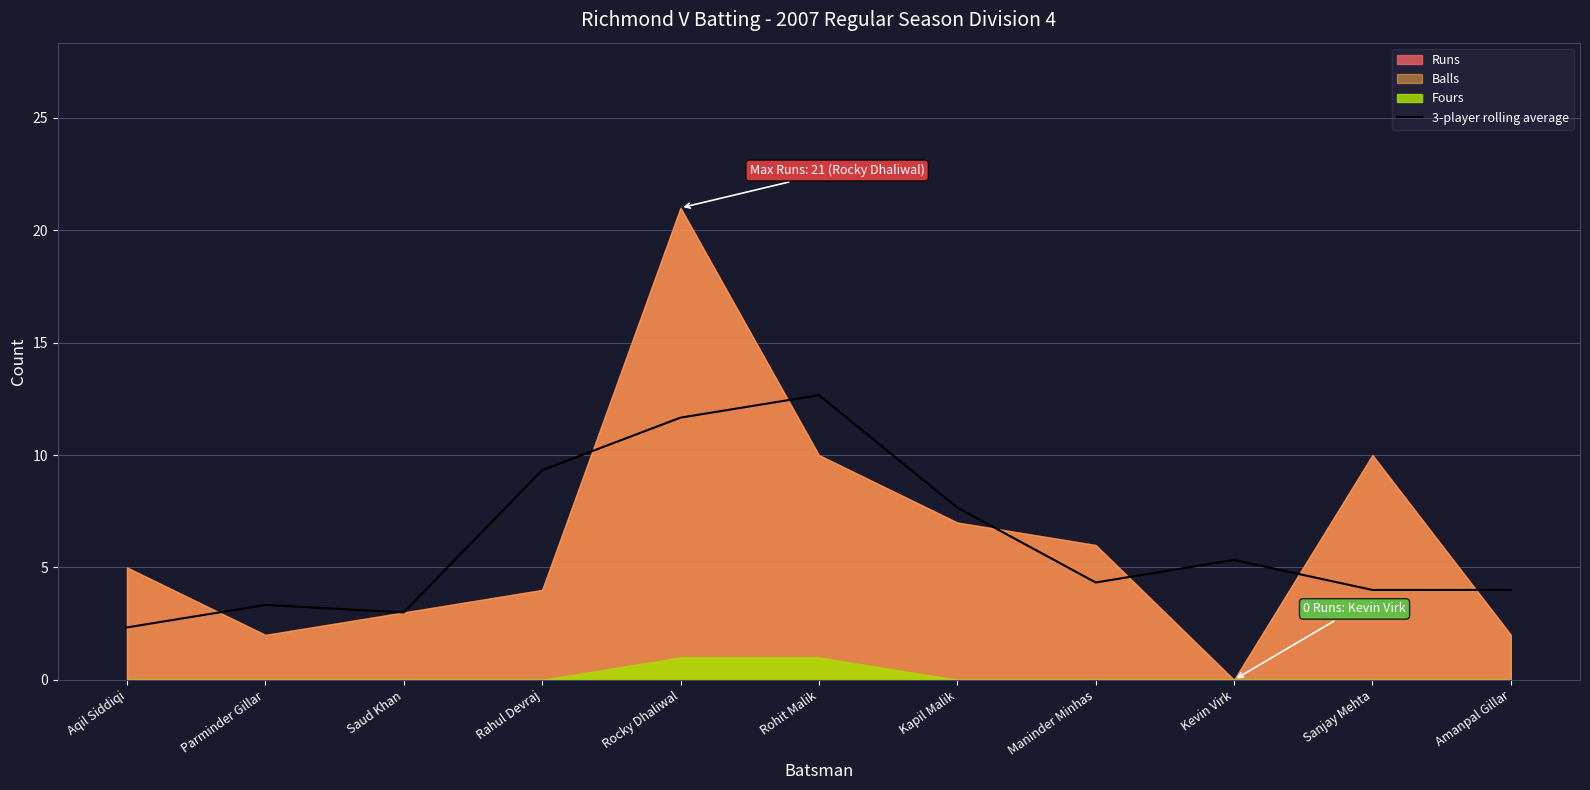

How many lines are shown in the chart?

1